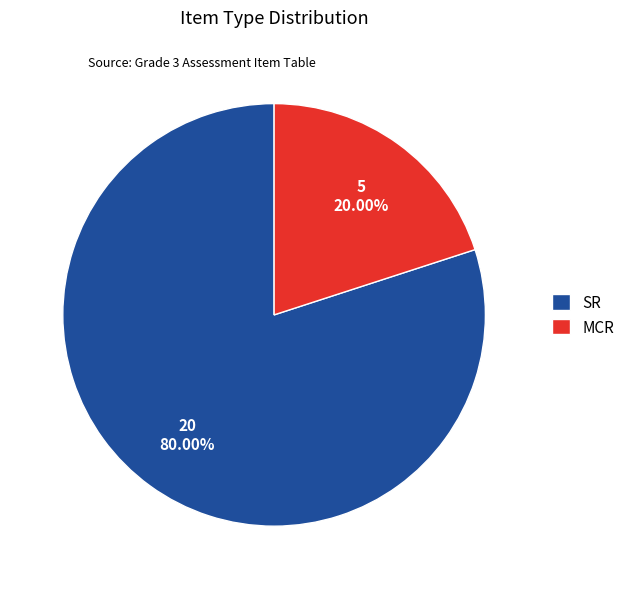

Combined, what portion of the pie is MCR and SR?

100.0%